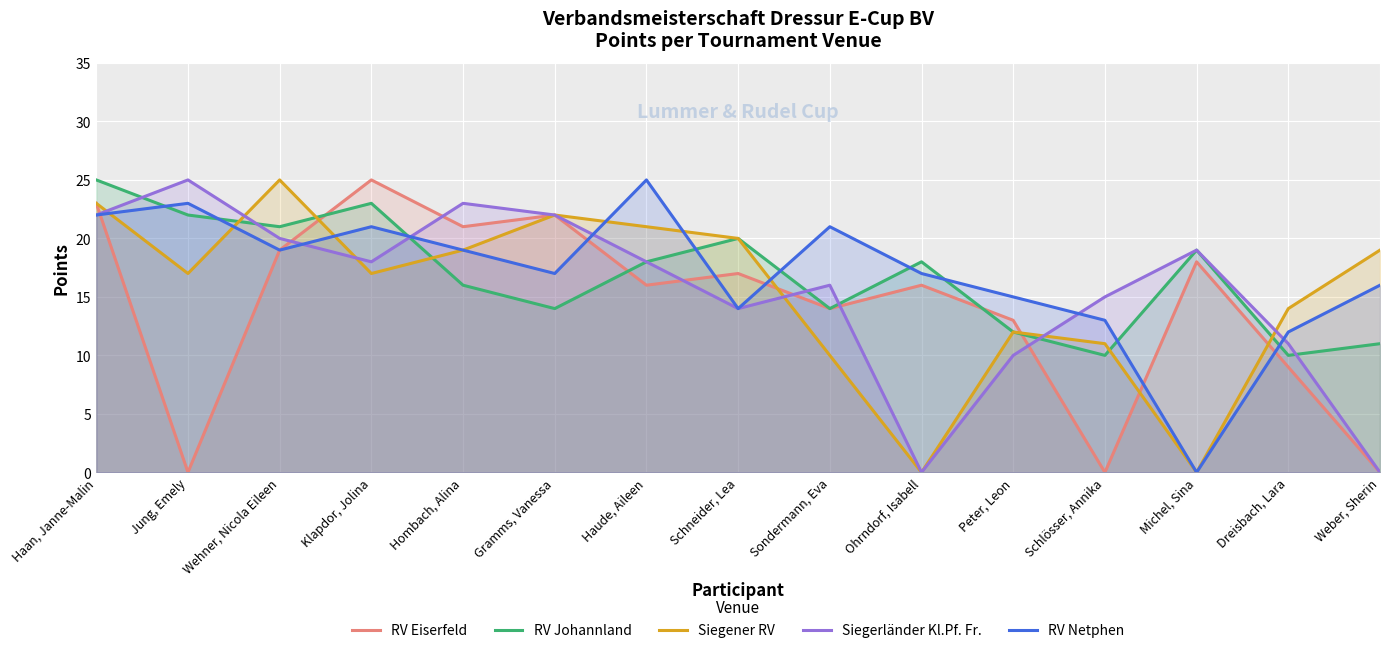

Does the chart display data point markers on the line(s)?

No